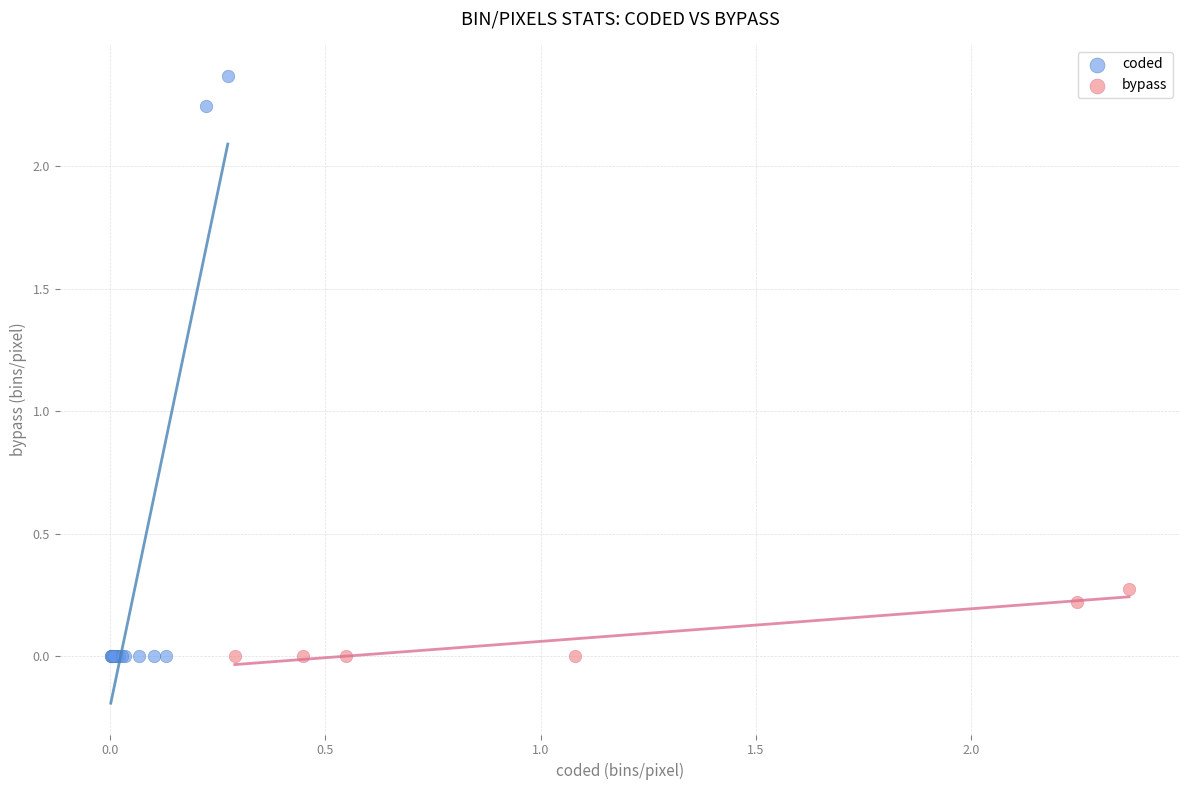

Which series has the widest spread of Y values?

coded